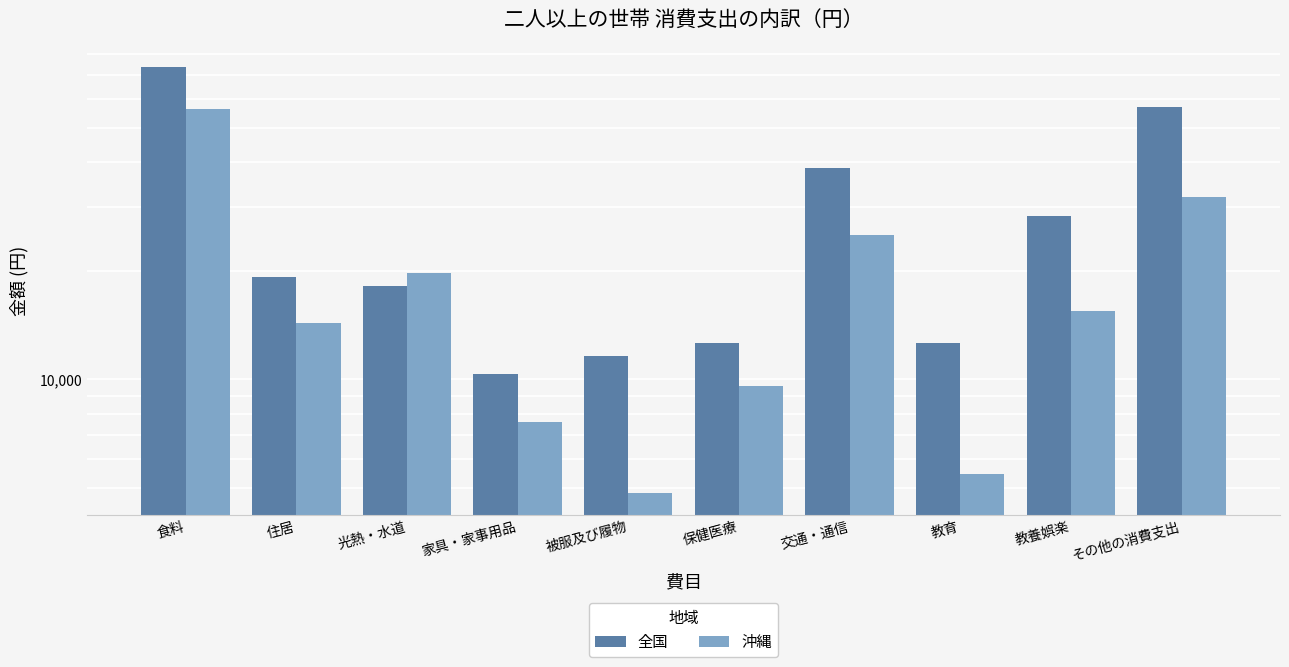

List the labels in order of 全国 value, smallest first.

家具・家事用品, 被服及び履物, 保健医療, 教育, 光熱・水道, 住居, 教養娯楽, 交通・通信, その他の消費支出, 食料